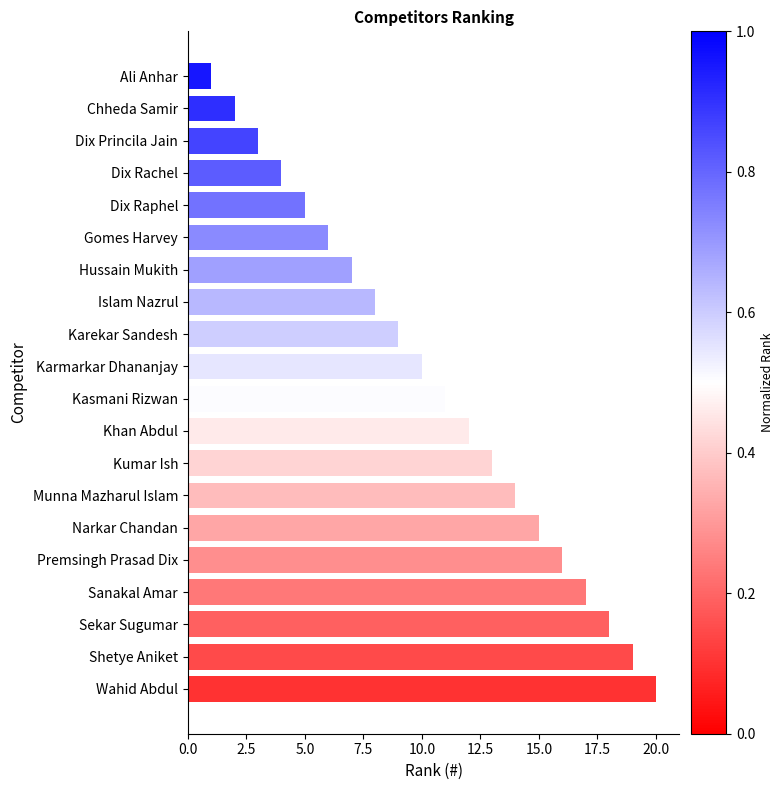

How many bars are there in total?

20